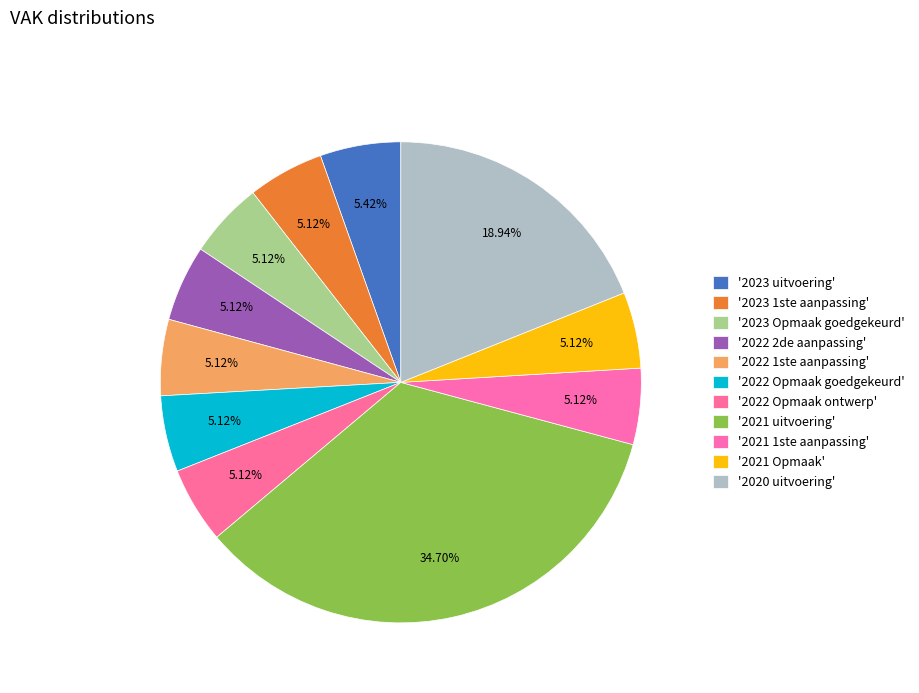

Is there any slice that represents more than half of the pie?

No